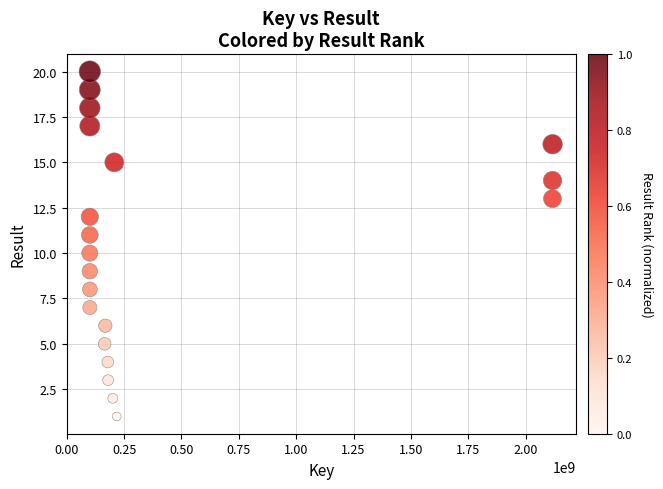

What is the range of Y values (max minus min)?

19